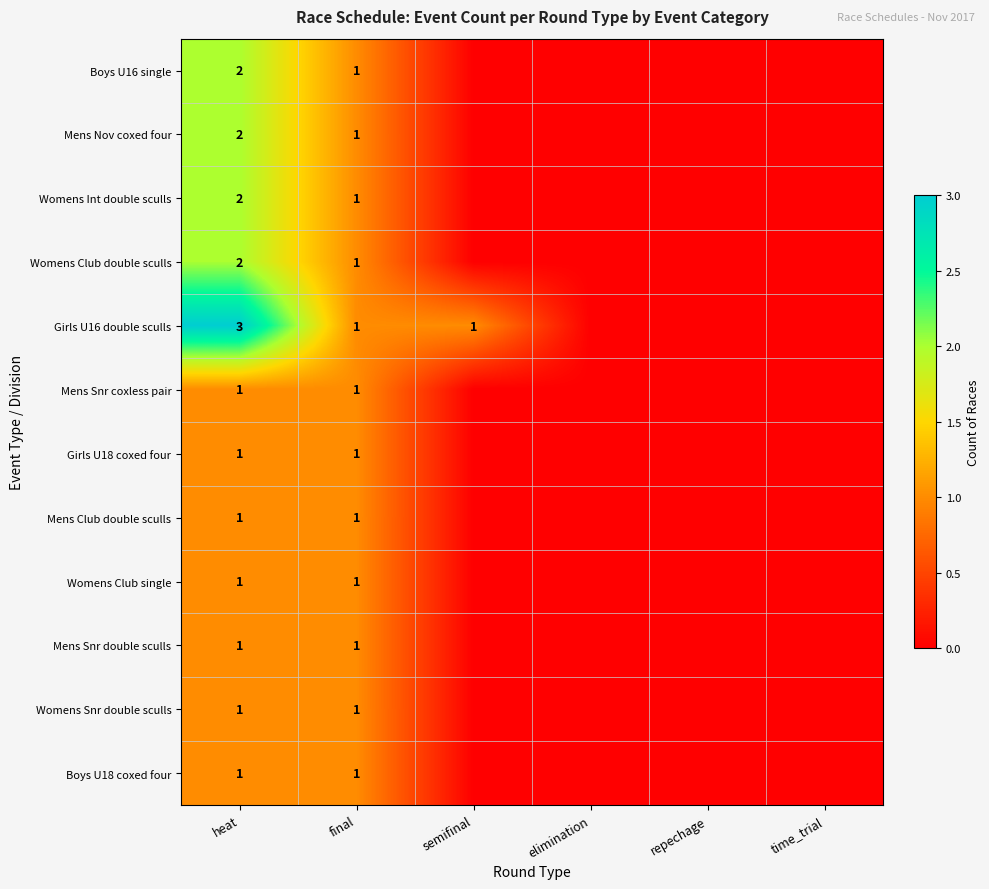

What is the total value across all series at heat?

18